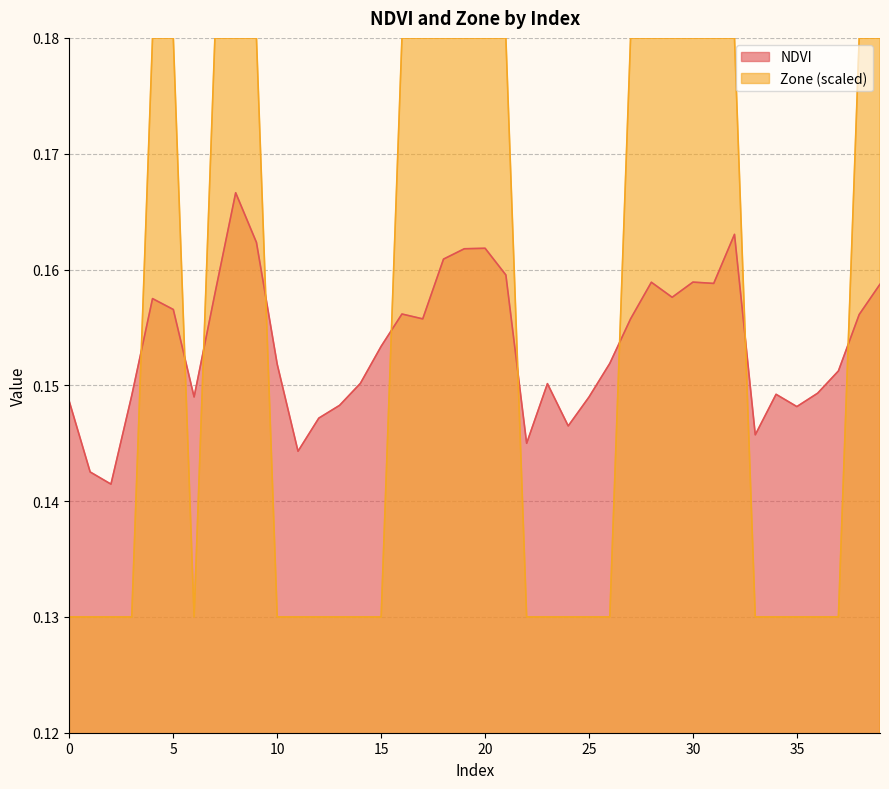

Which series has the largest total across all categories?

Zone